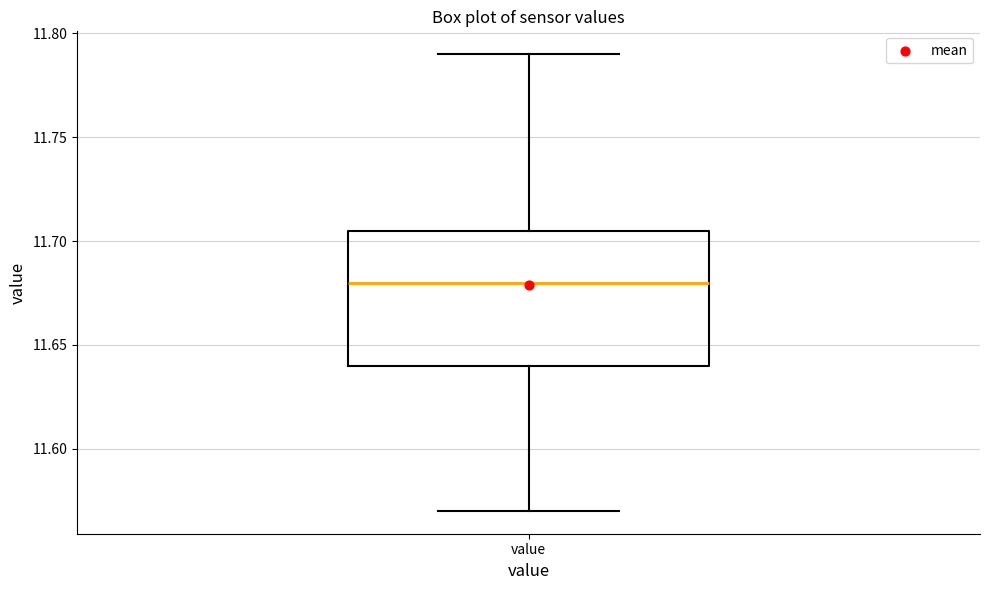

Where does the median line of the box for value sit on the y-axis? The values are not printed on the chart, so give them approximately, as read against the axis.

11.680